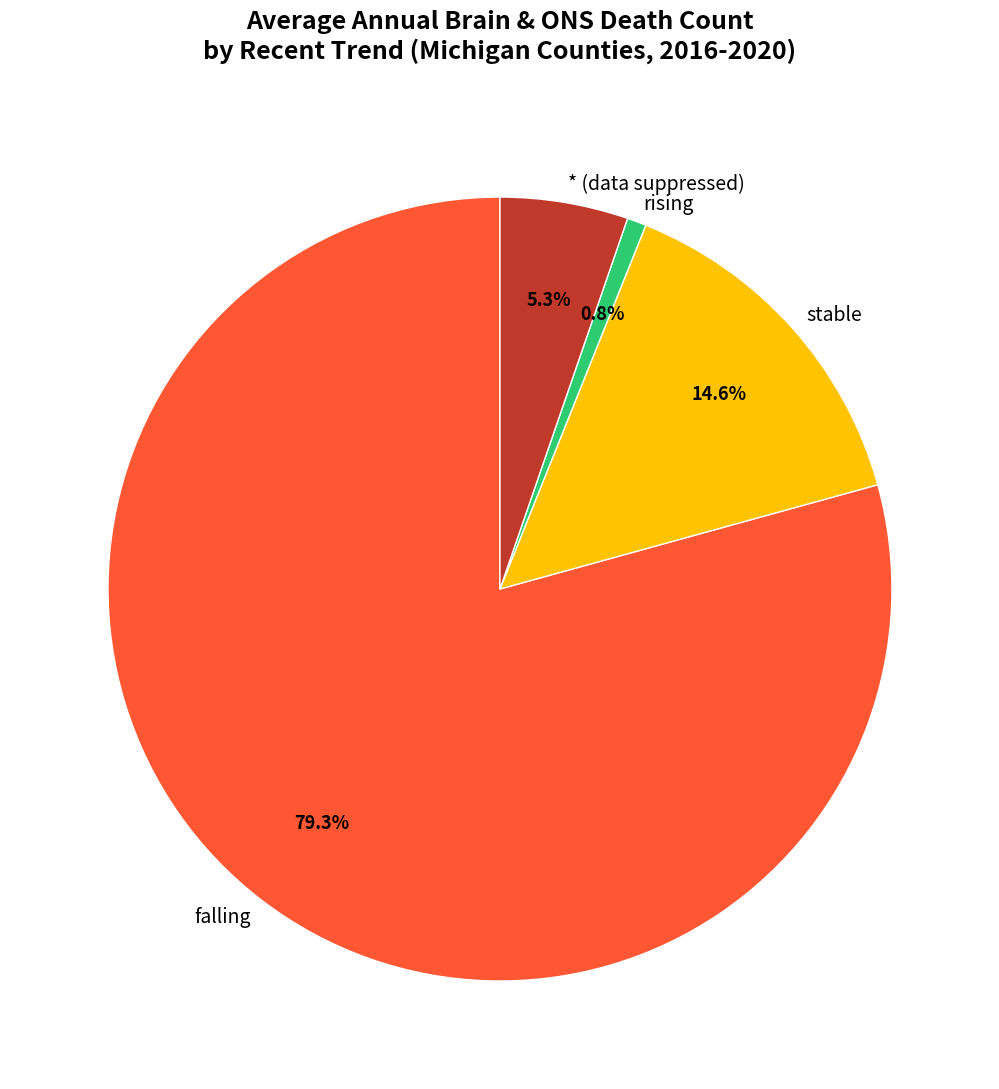

What percentage do * (data suppressed) and stable together represent?

19.9%